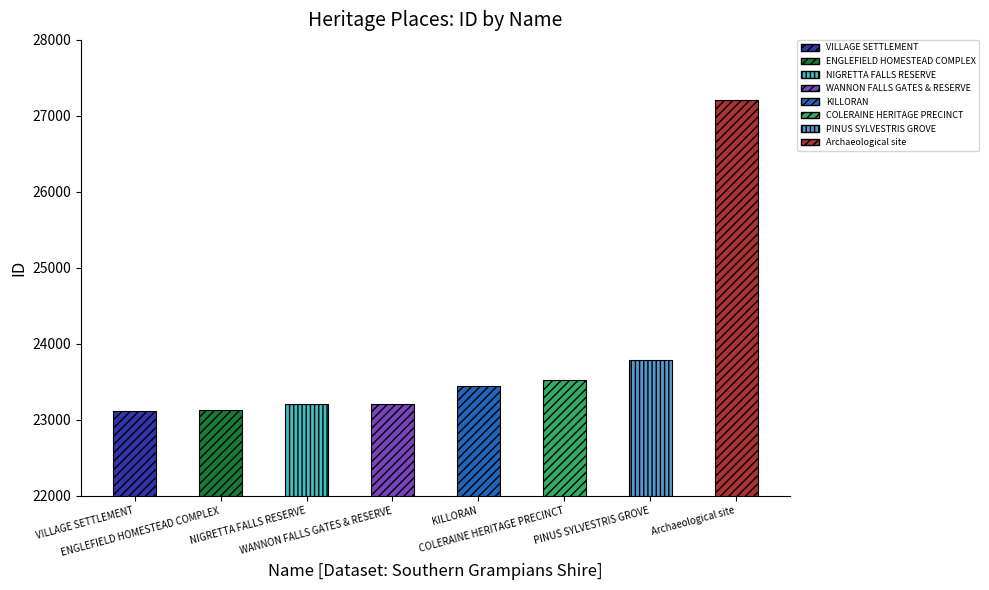

What is the ratio of the value at NIGRETTA FALLS RESERVE to the value at KILLORAN?

1.0